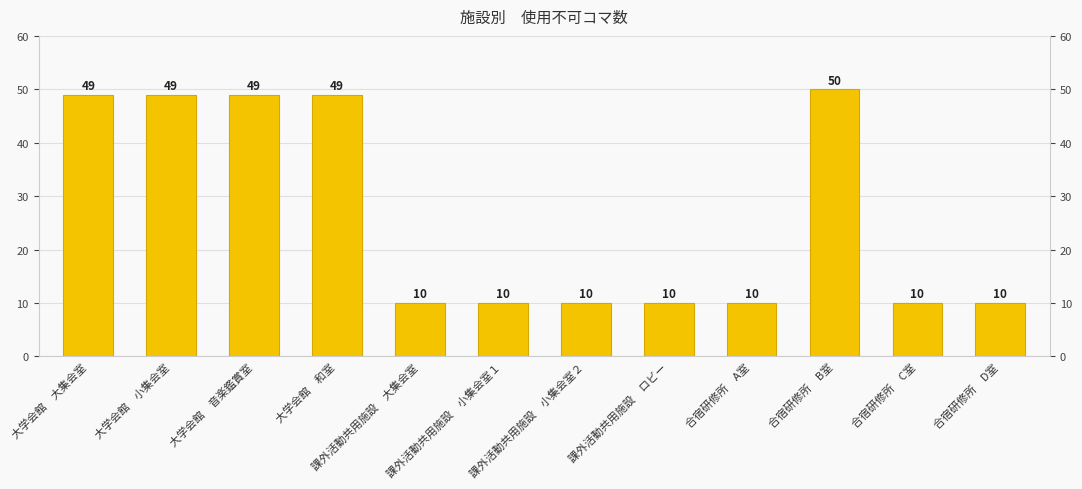

What is the difference between the values at 大学会館　音楽鑑賞室 and 合宿研修所　C室?

39